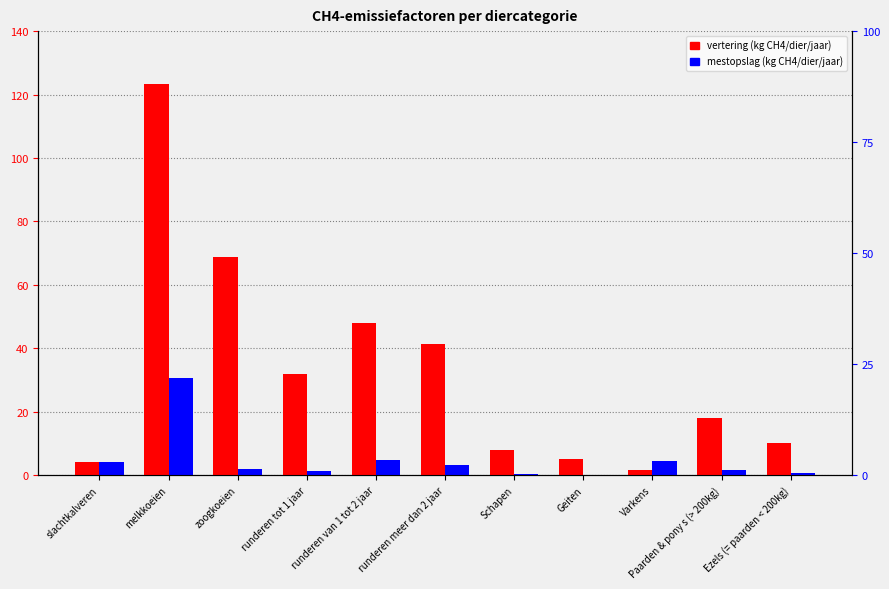

True or false: mestopslag (kg CH4/dier/jaar) has a value of 1.3 at Ezels (= paarden < 200kg).

False